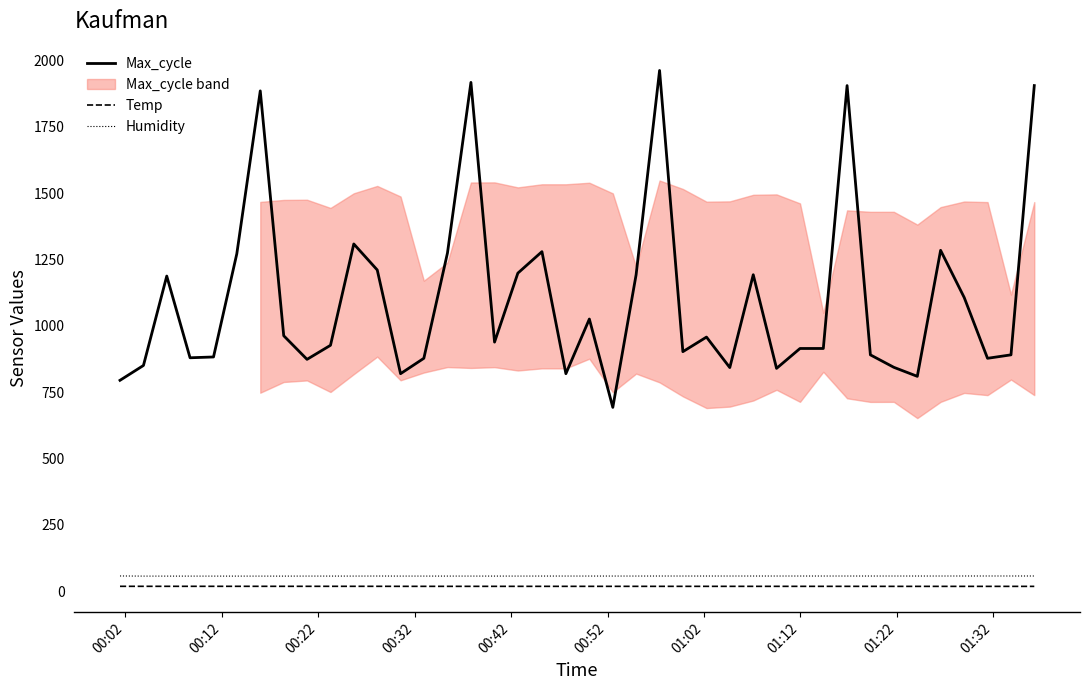

What is the highest value of the Humidity series?

57.5